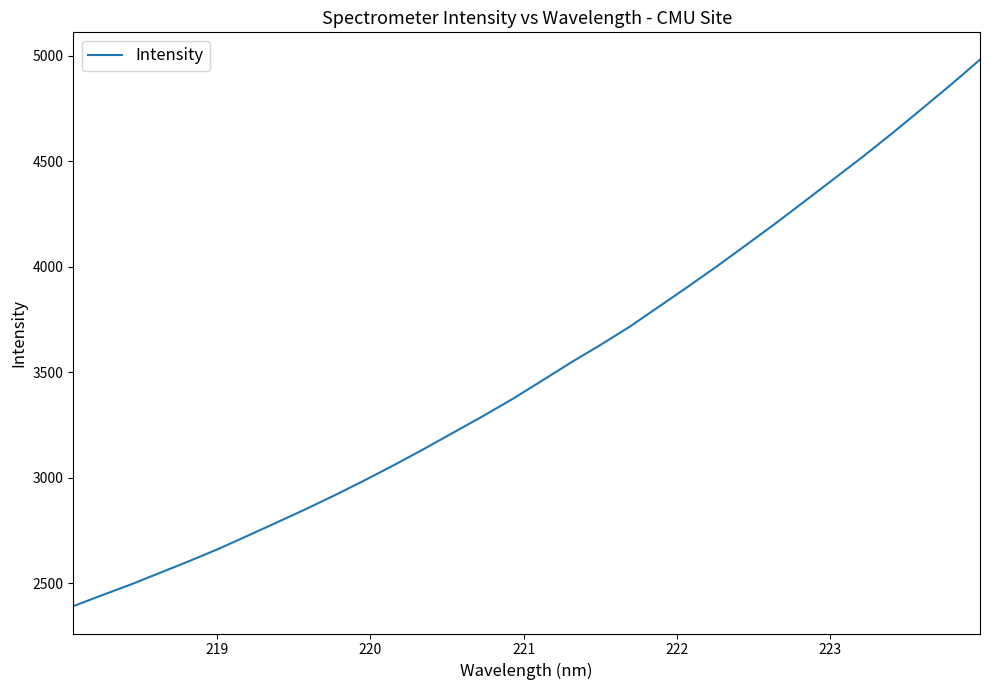

What is the difference between the maximum and minimum values?

2590.2